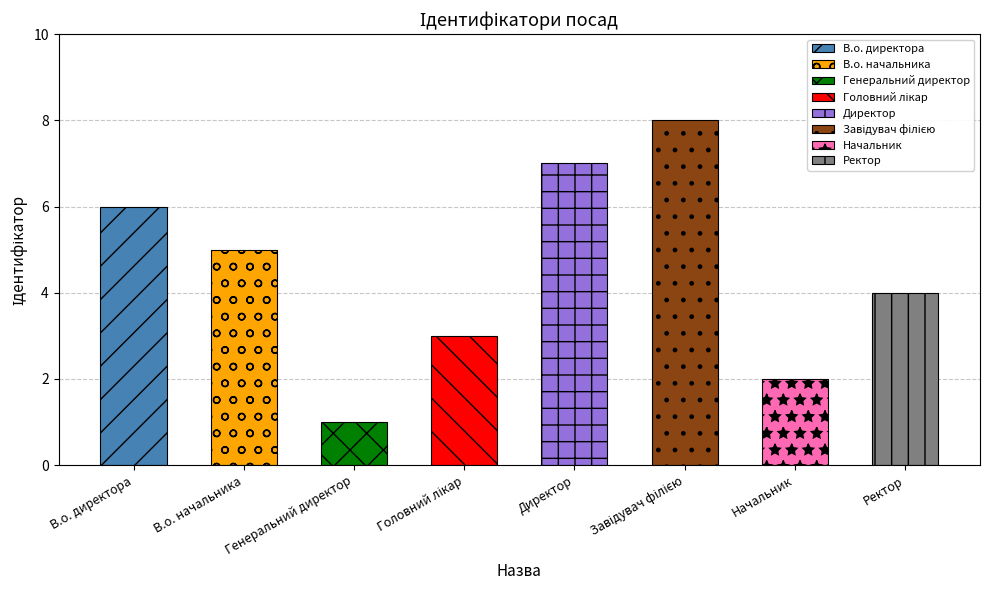

Where does the data first go above 5?

В.о. директора